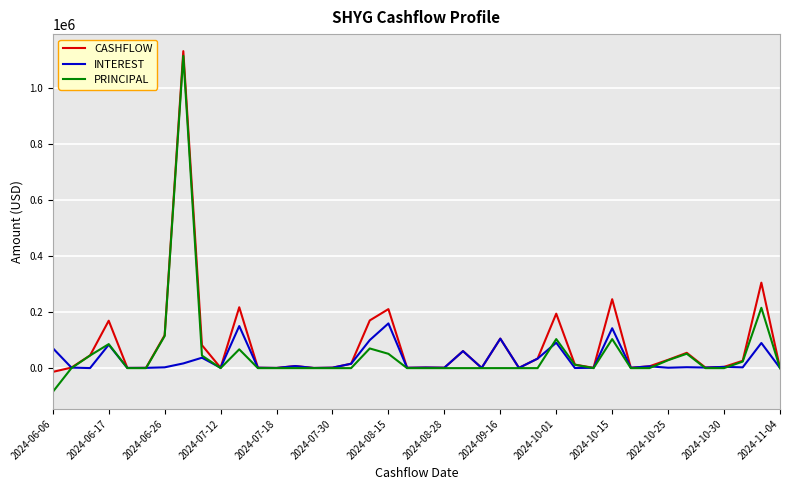

What is the greatest value displayed?

1132760.6